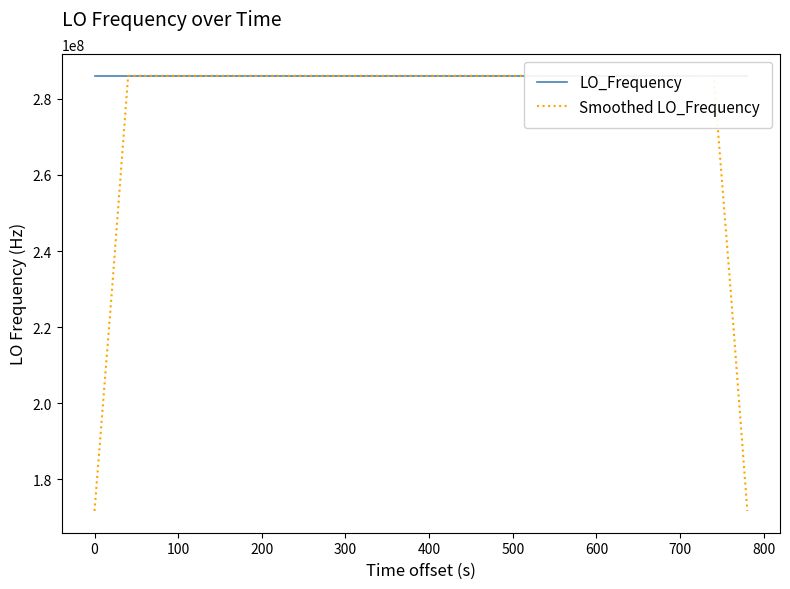

Which series has the widest spread of values?

Smoothed LO_Frequency